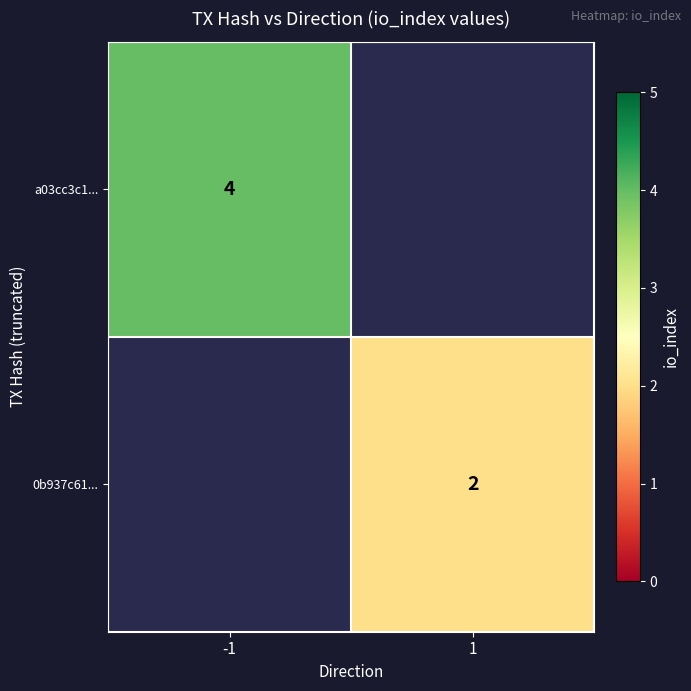

The value of 0b937c61... at 1 is 3. True or false?

False